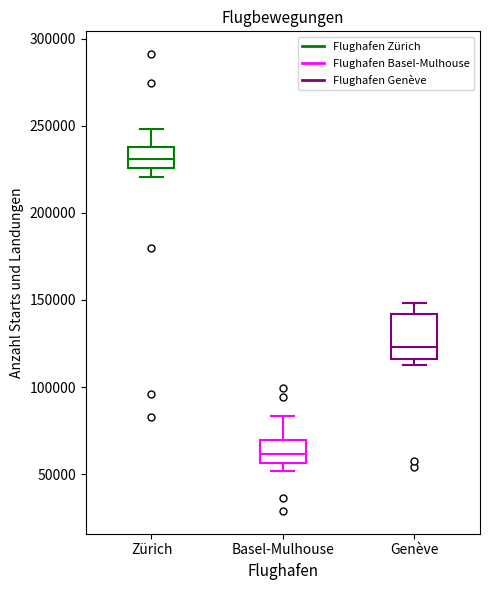

Where is the upper edge of the box for Zürich on the y-axis? The values are not printed on the chart, so give them approximately, as read against the axis.

235000